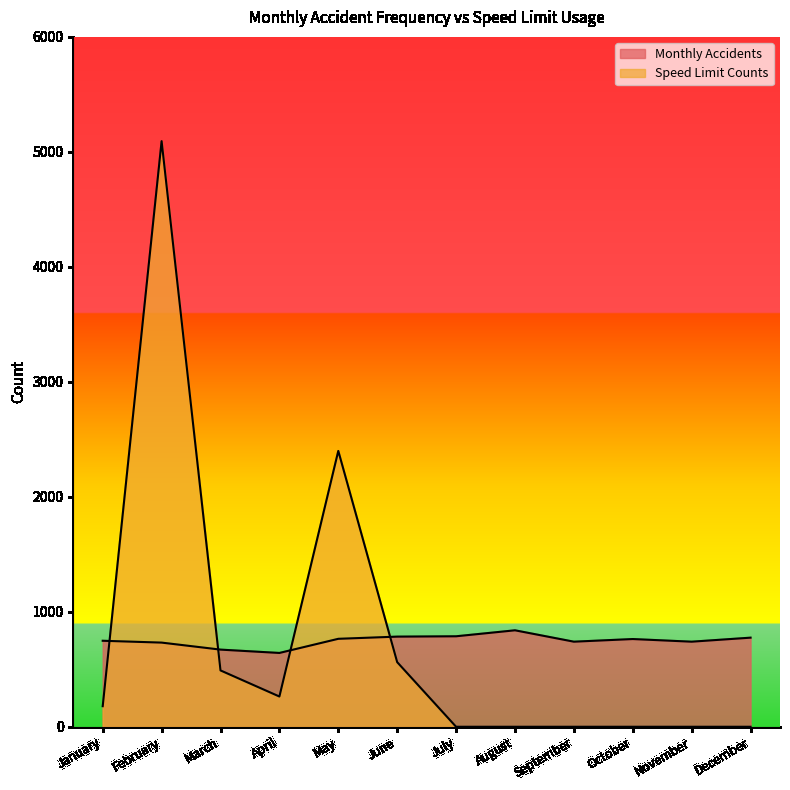

Which series has the largest range (max minus min)?

Speed Limit Counts